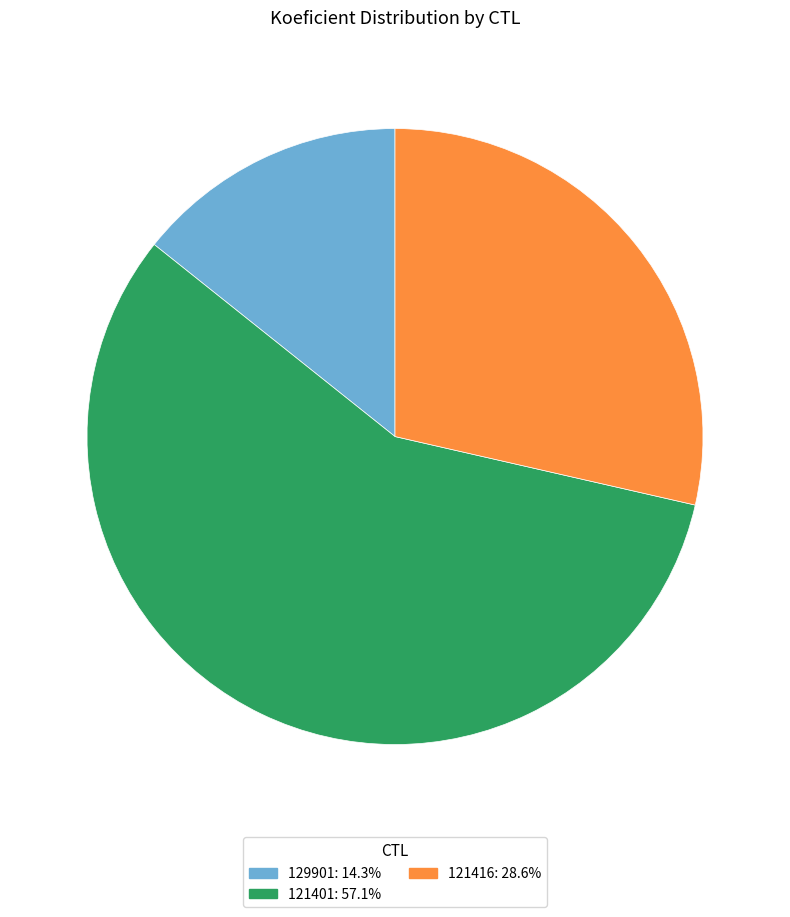

Rank the categories by value from highest to lowest.

121401, 121416, 129901